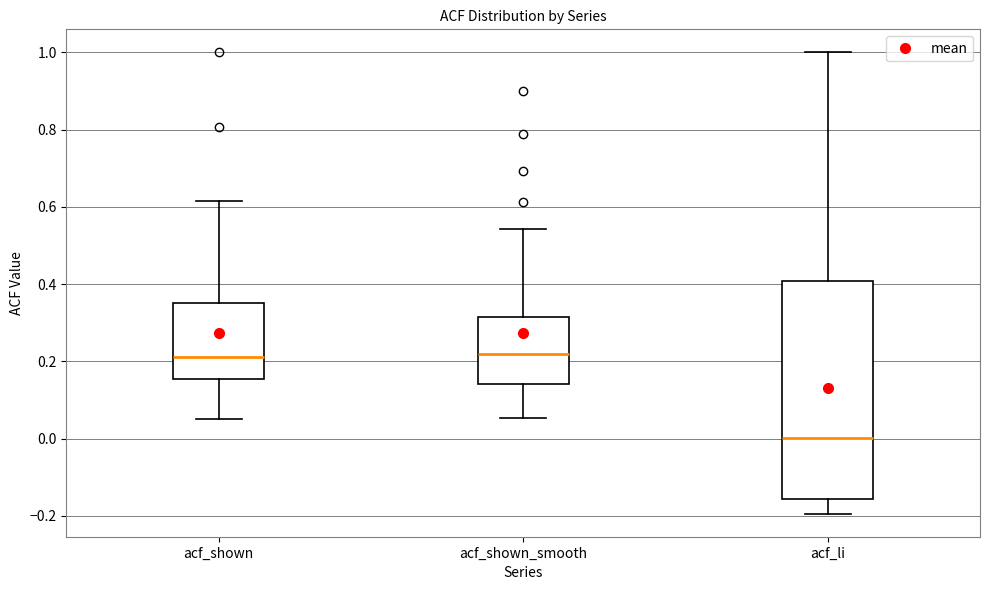

Comparing the boxes themselves (not the whiskers), which one is the tallest?

acf_li